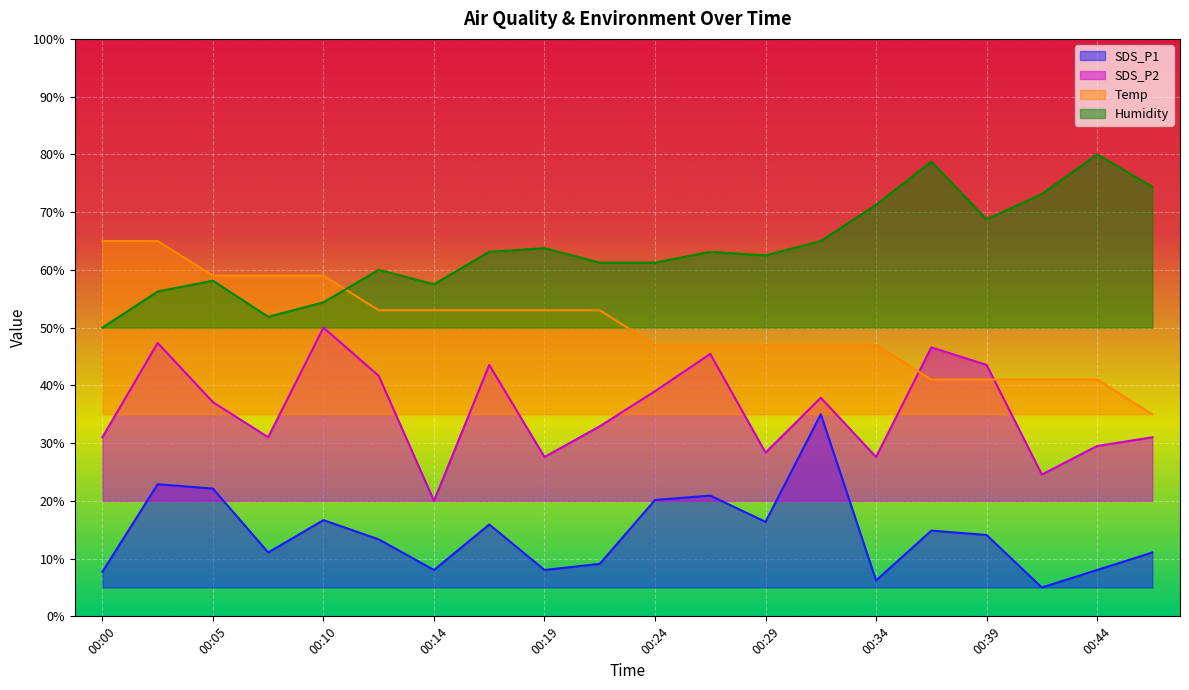

Reading left to right, list all the values displayed in this chart.

SDS_P1: 00:00=7.7	00:02=22.9	00:05=22.1	00:07=11.1	00:10=16.7	00:12=13.3	00:14=8.0	00:17=15.9	00:19=8.0	00:22=9.1	00:24=20.2	00:27=20.9	00:29=16.4	00:32=35.0	00:34=6.2	00:37=14.8	00:39=14.1	00:42=5.0	00:44=8.0	00:47=11.1
SDS_P2: 00:00=31.0	00:02=47.3	00:05=37.1	00:07=31.0	00:10=50.0	00:12=41.6	00:14=20.0	00:17=43.5	00:19=27.6	00:22=32.9	00:24=39.0	00:27=45.4	00:29=28.4	00:32=37.8	00:34=27.6	00:37=46.6	00:39=43.5	00:42=24.6	00:44=29.5	00:47=31.0
Temp: 00:00=65.0	00:02=65.0	00:05=59.0	00:07=59.0	00:10=59.0	00:12=53.0	00:14=53.0	00:17=53.0	00:19=53.0	00:22=53.0	00:24=47.0	00:27=47.0	00:29=47.0	00:32=47.0	00:34=47.0	00:37=41.0	00:39=41.0	00:42=41.0	00:44=41.0	00:47=35.0
Humidity: 00:00=50.0	00:02=56.2	00:05=58.1	00:07=51.9	00:10=54.4	00:12=60.0	00:14=57.5	00:17=63.1	00:19=63.7	00:22=61.2	00:24=61.2	00:27=63.1	00:29=62.5	00:32=65.0	00:34=71.2	00:37=78.7	00:39=68.7	00:42=73.1	00:44=80.0	00:47=74.4